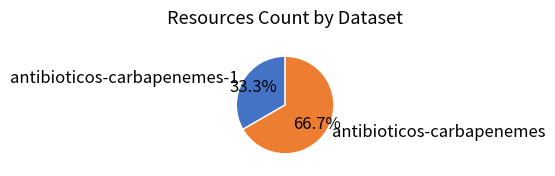

What percentage is the antibioticos-carbapenemes-1 slice, to the nearest percent?

33%